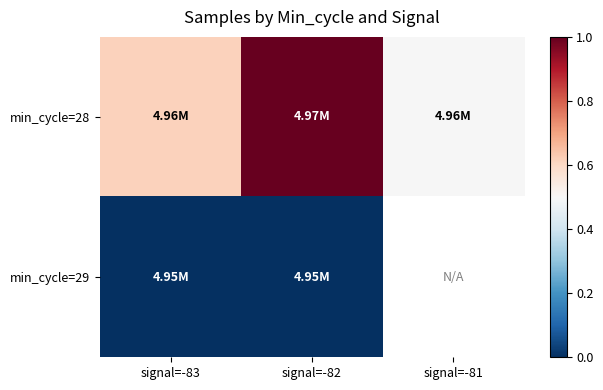

Which series has the largest range (max minus min)?

min_cycle=28